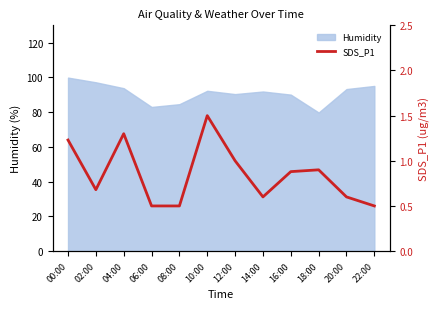

Count the number of categories in the chart.

12